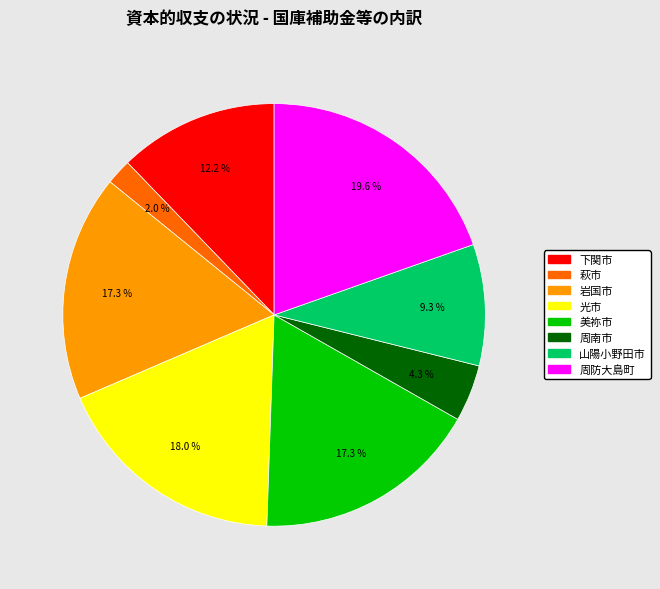

The 周南市 slice represents 12% of the pie. True or false?

False